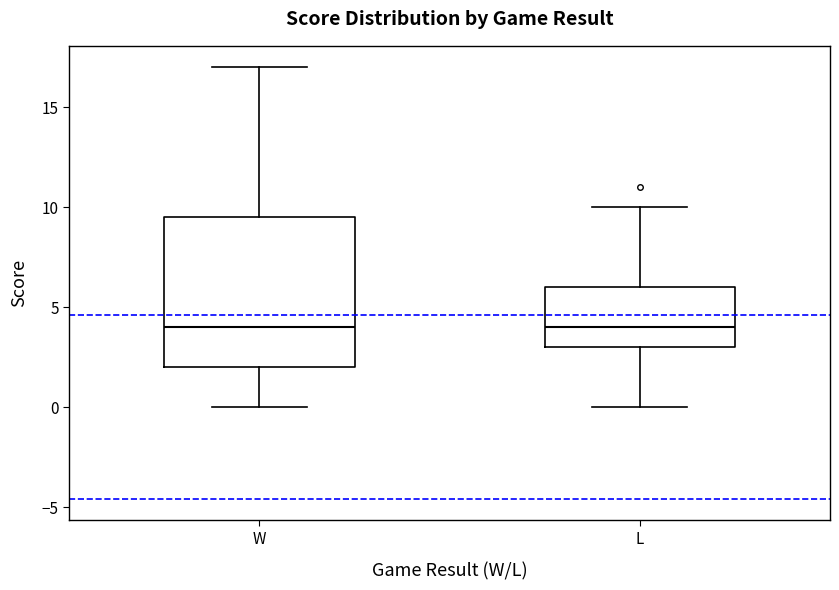

Reading left to right, transcribe this box plot: for each box, give where its median line is, the range the box spans, and where its two whiskers end, as read against the y-axis. The values are not printed on the chart, so give them approximately, as read against the axis.

W: median 4.0, box 2.0 to 9.5, whiskers 0.0 to 17.0
L: median 4.0, box 3.0 to 6.0, whiskers 0.0 to 10.0